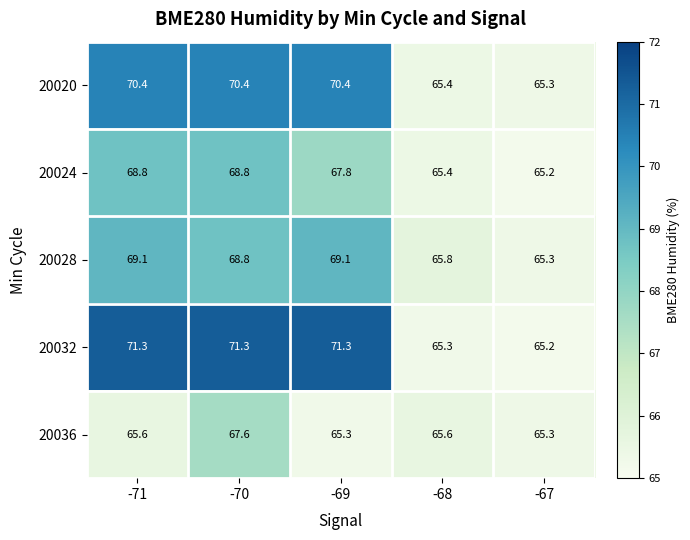

Count the number of categories in the chart.

5